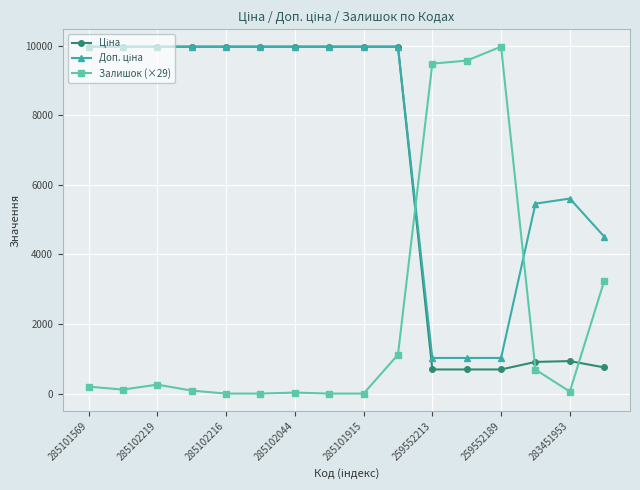

How many lines are shown in the chart?

3